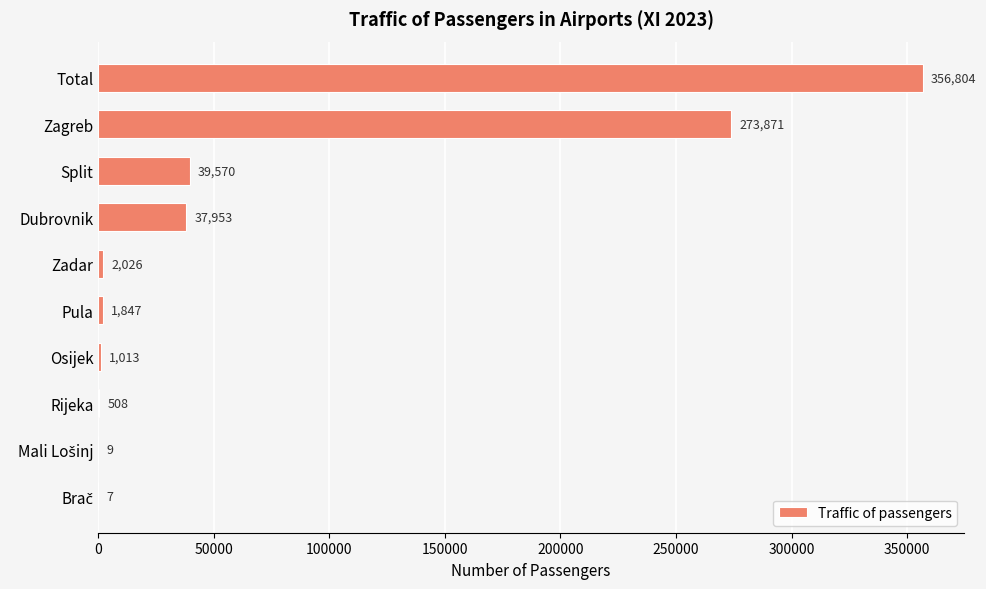

The value at Rijeka is 508. True or false?

True